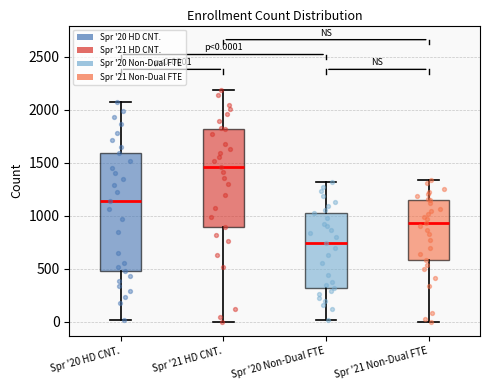

Comparing the boxes themselves (not the whiskers), which one is the tallest?

Spr '20 HD CNT.